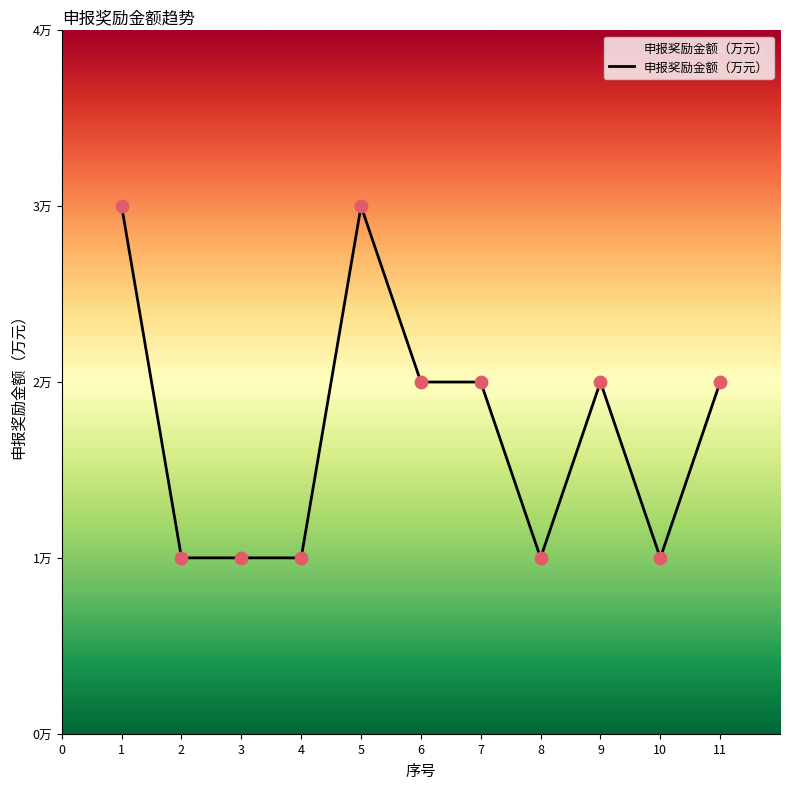

What is the change in value from 3 to 6?

+1